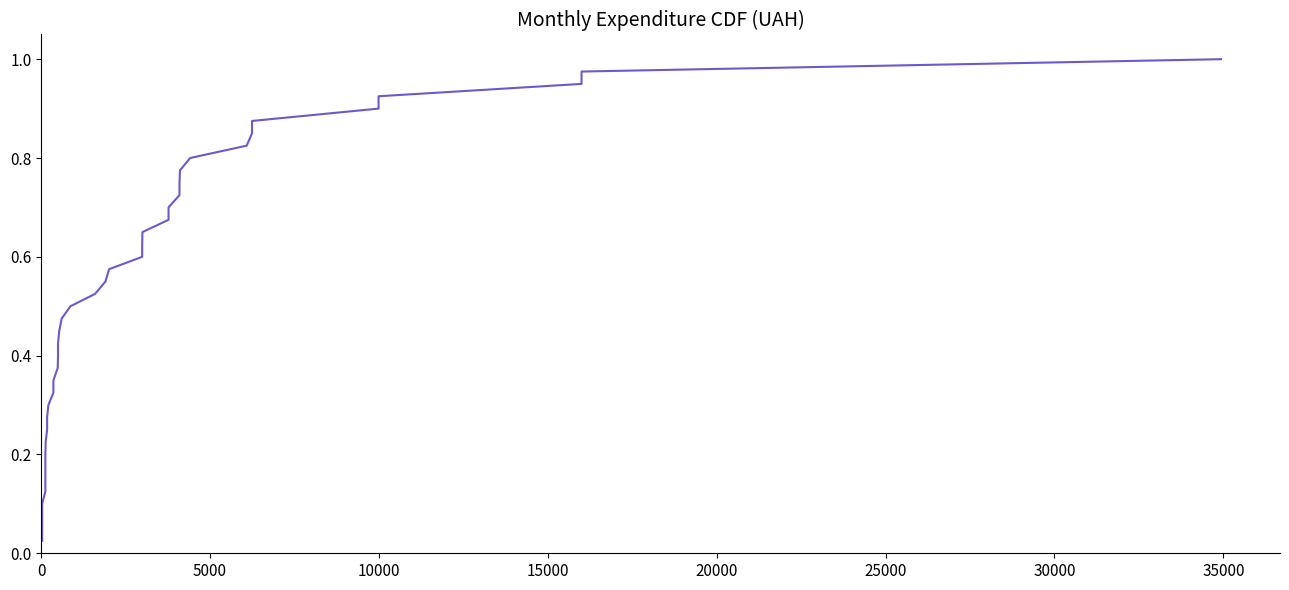

What is the difference between the maximum and second lowest values?

0.9